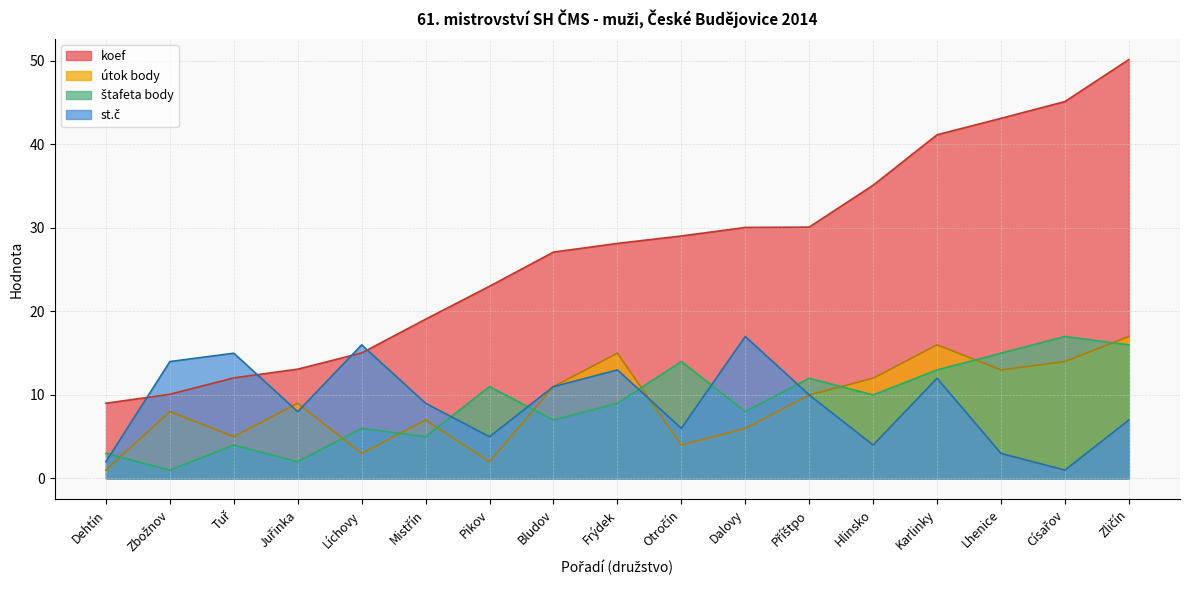

Count the number of categories in the chart.

17